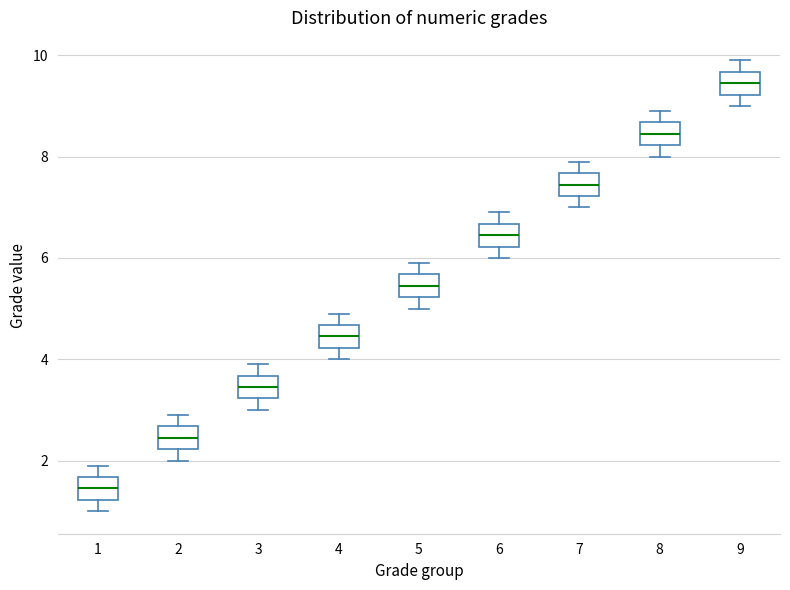

Which box's median line is the highest?

9